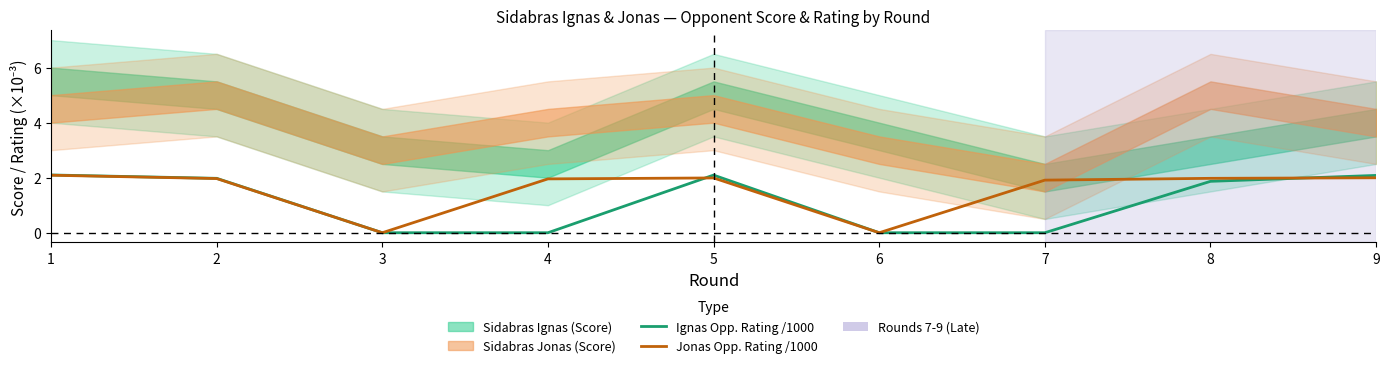

What is the difference between the second highest and second lowest values in the Ignas Opp. Rating /1000 series?

2.1